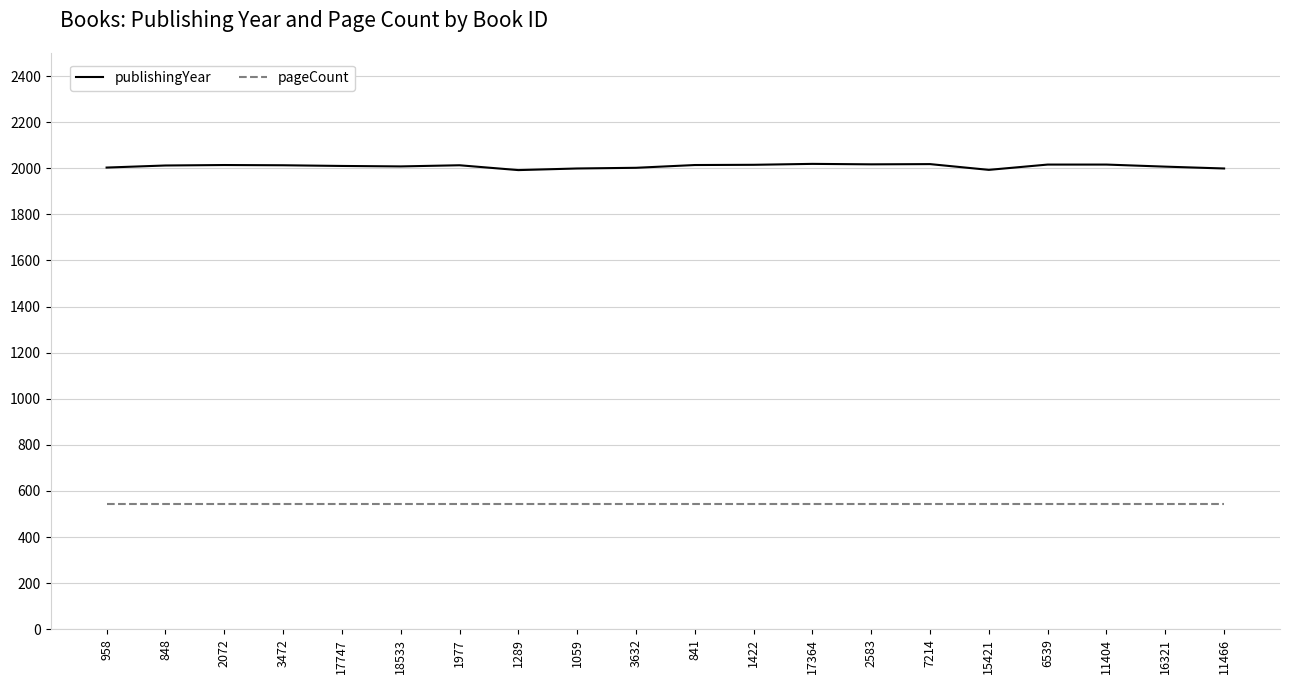

List the series in order of their overall mean, highest first.

publishingYear, pageCount